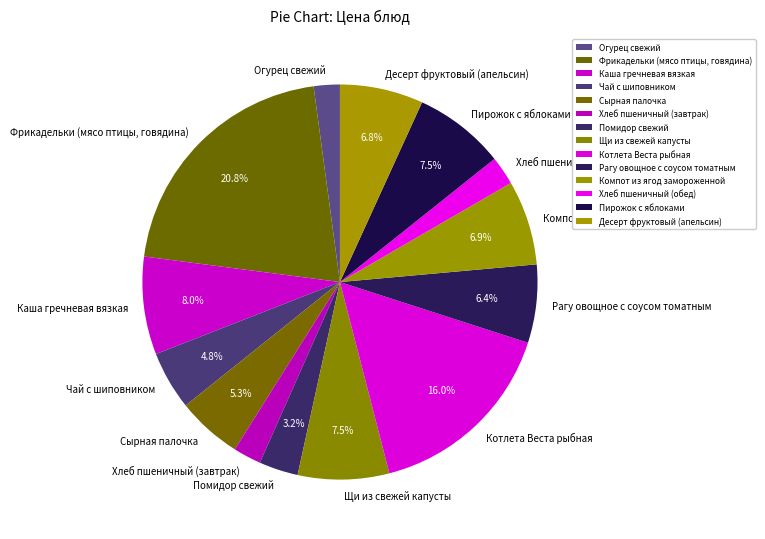

Count the number of slices in the pie.

14